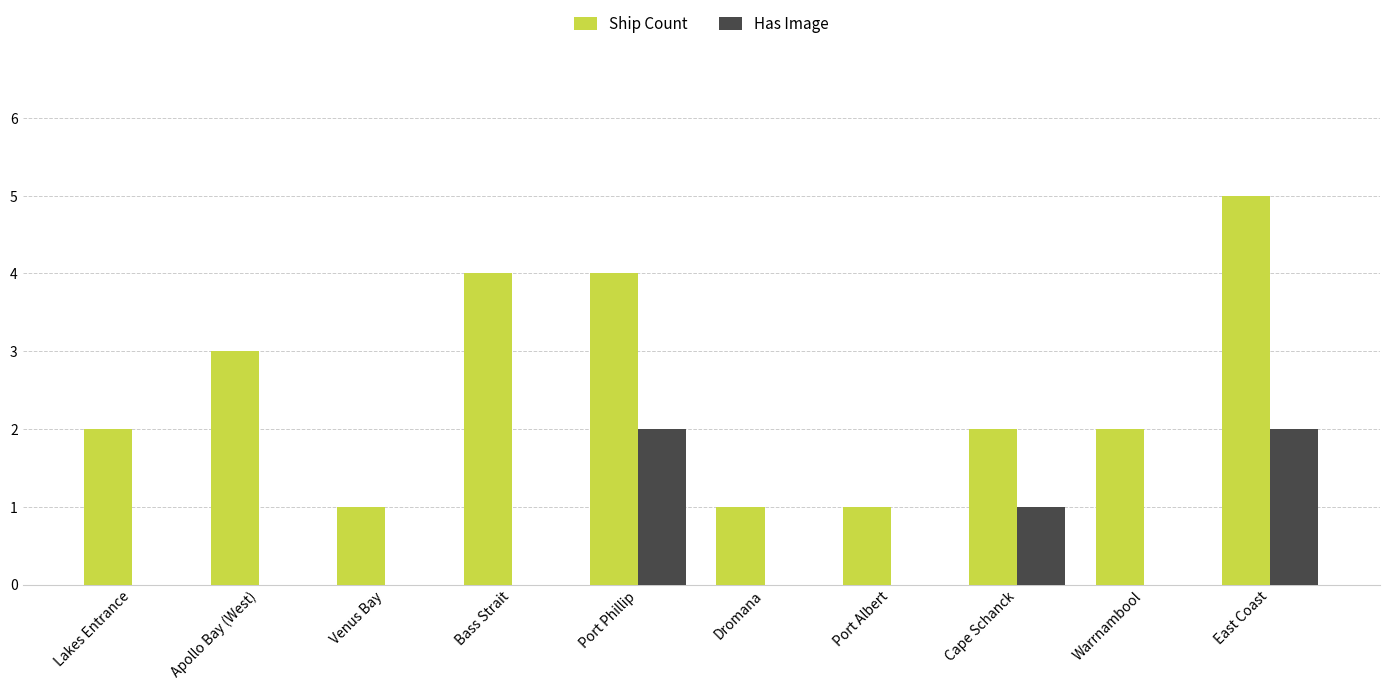

What value does the Ship Count series have at East Coast?

5